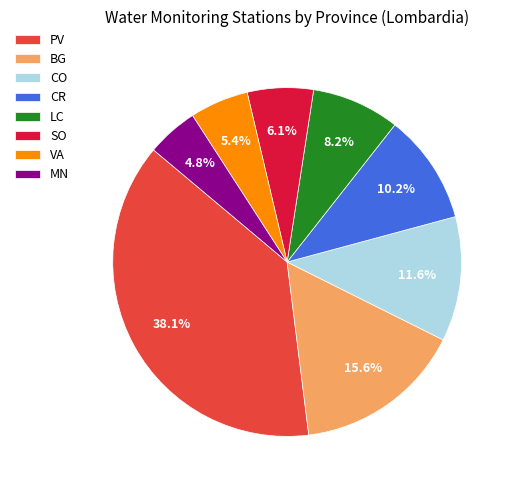

Is it true that PV is 38% of the pie?

True